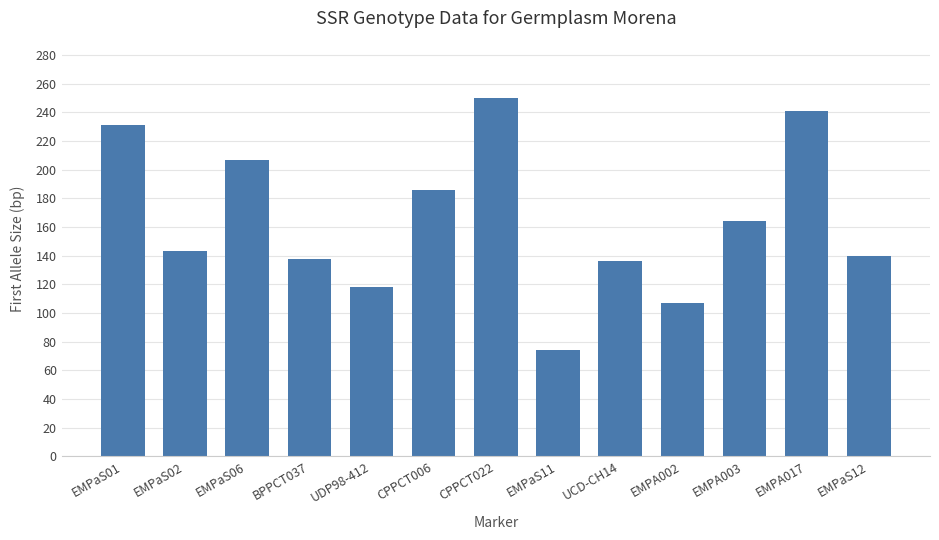

What is the smallest value displayed?

74